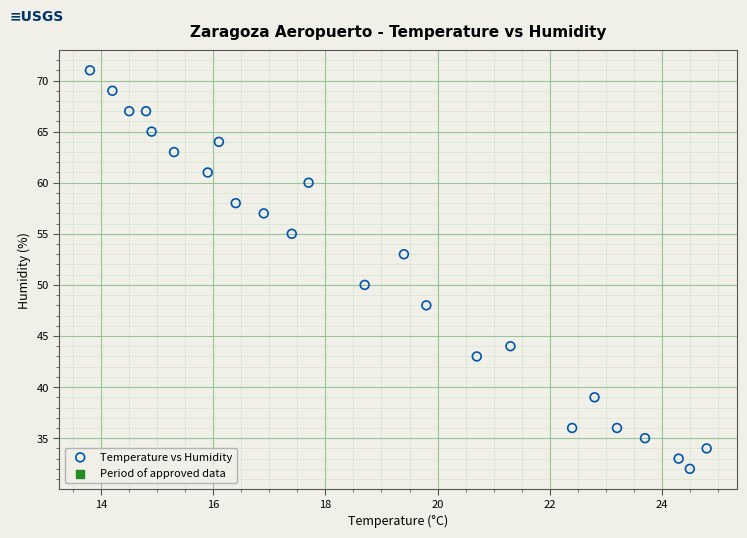

What Y value in the scatter plot is closest to 51?

50